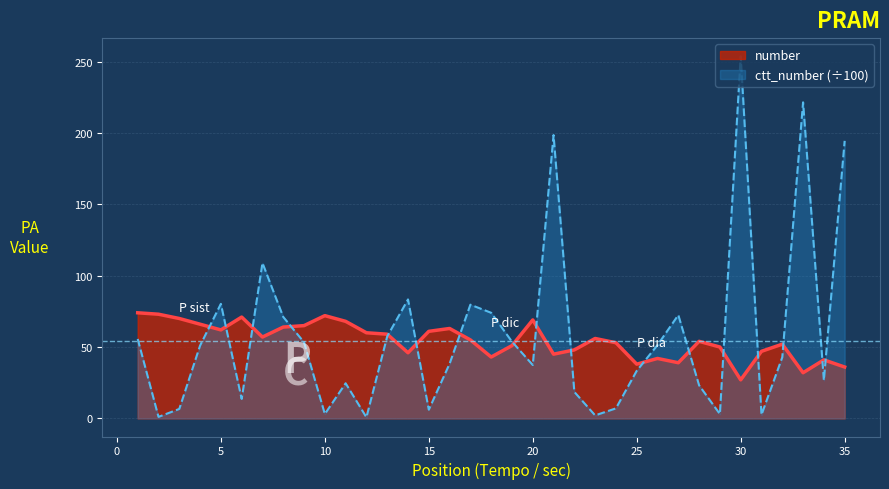

Is the value of ctt_number at 6 greater than the value of number at 31?

No